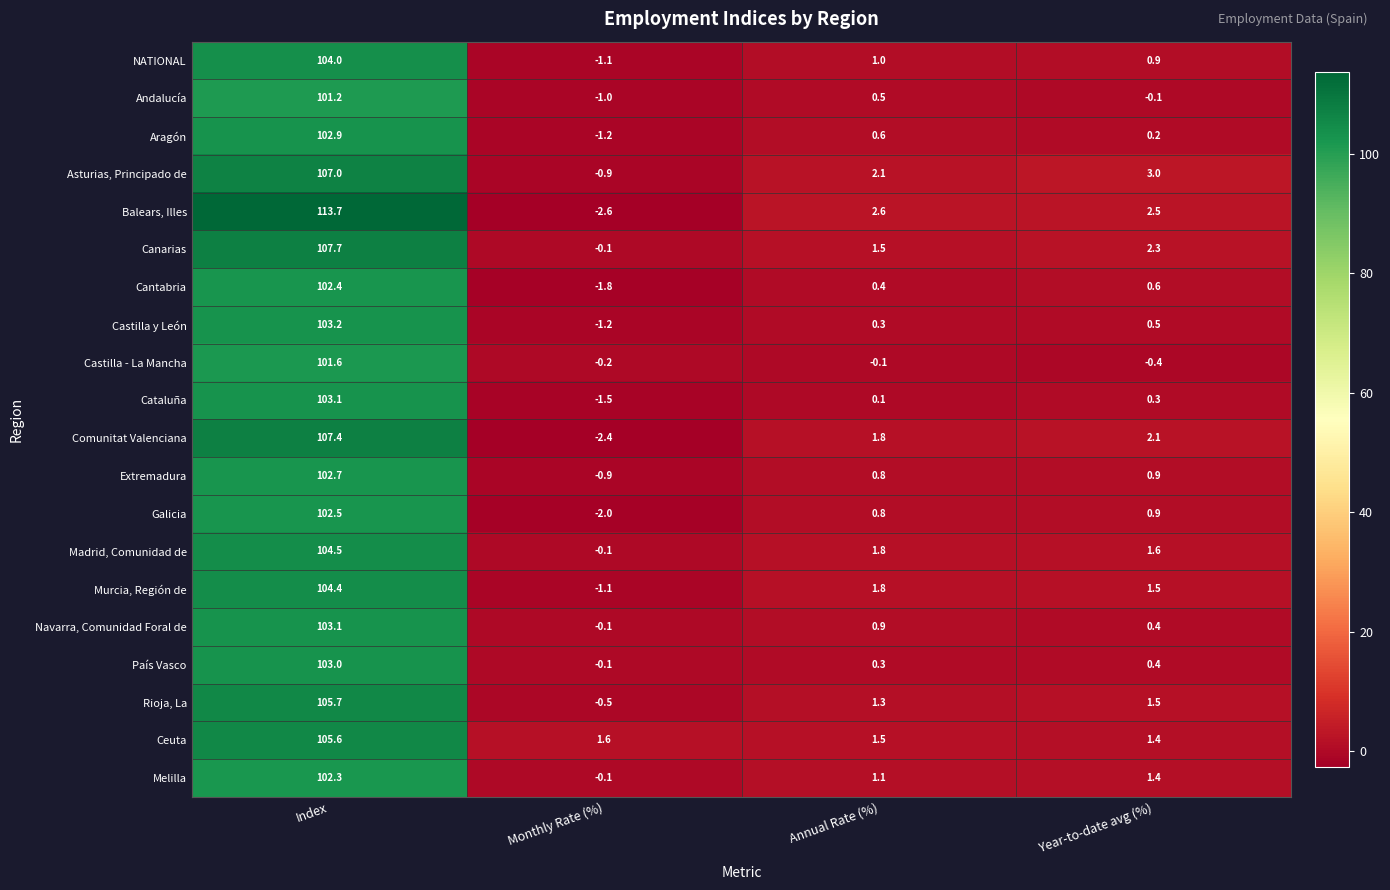

What is the difference between the highest and lowest values at Year-to-date avg (%)?

3.4